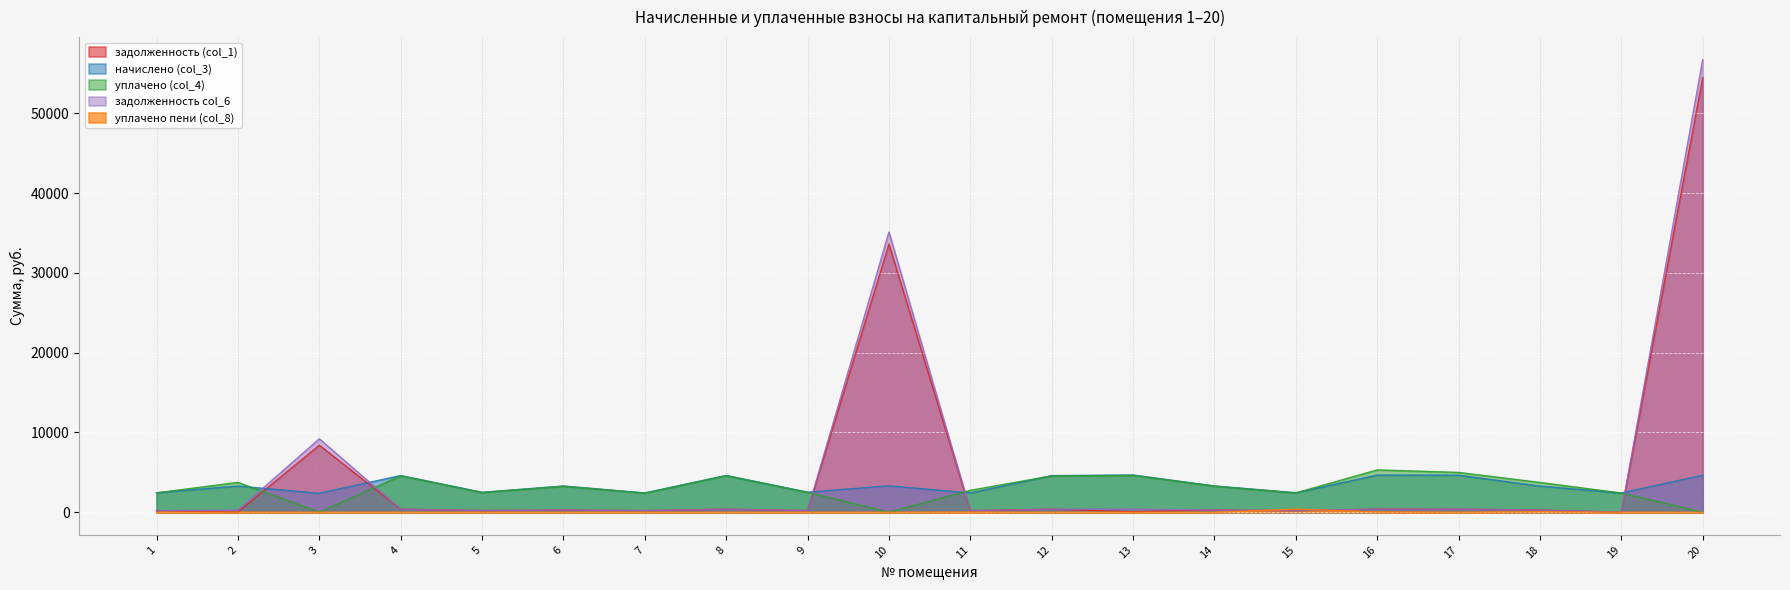

What is the sum of the задолженность (col_1) values at 19 and 6?

274.4